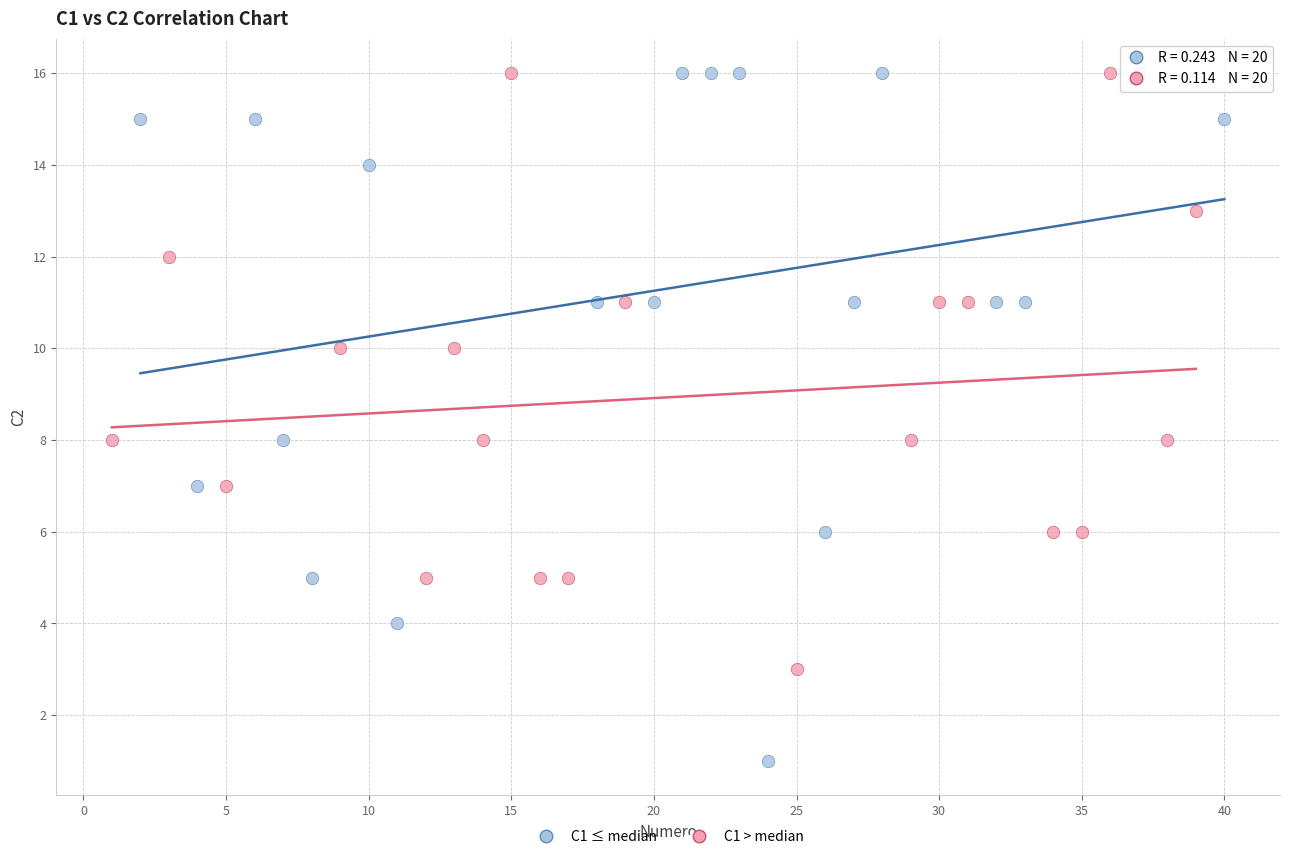

Which series has the widest spread of Y values?

C1 ≤ median